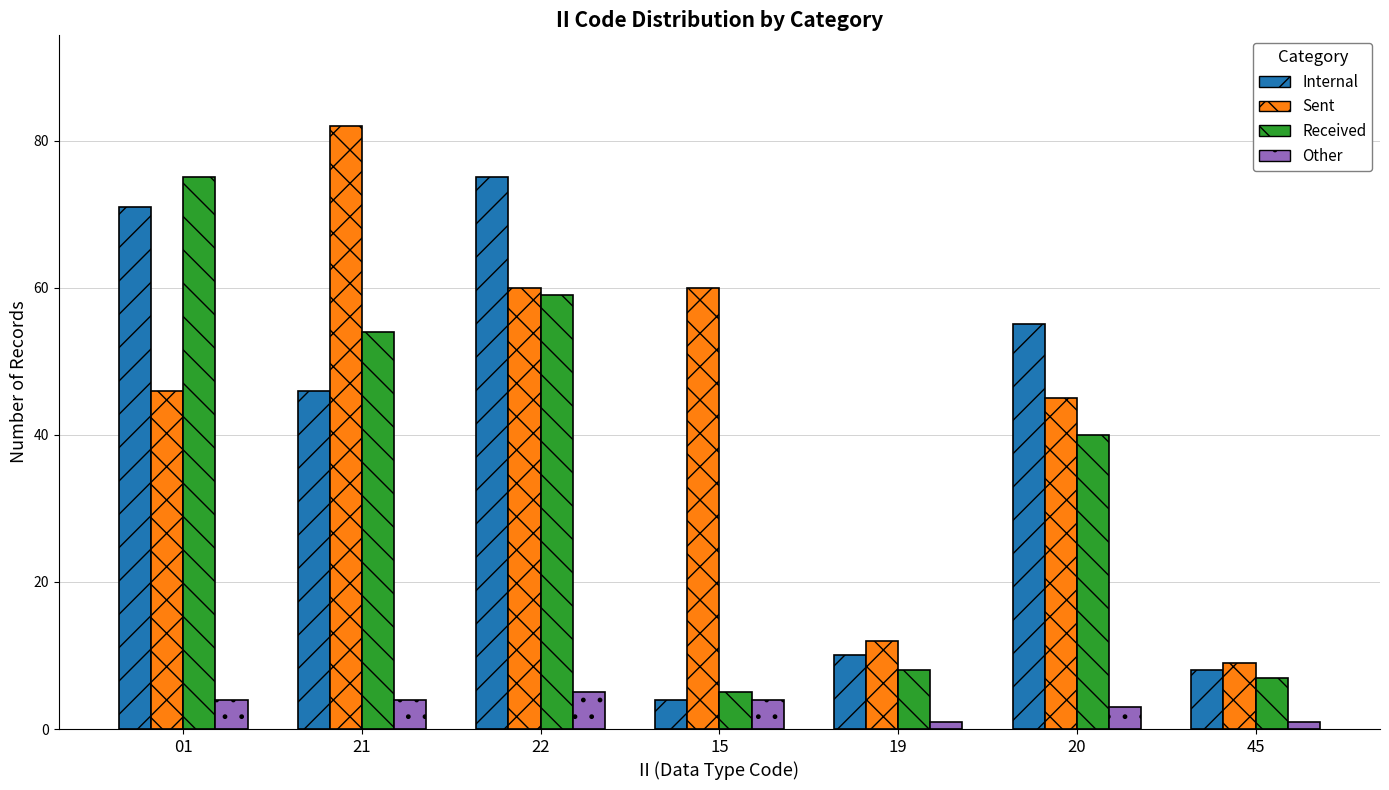

What is the sum of all Internal values?

269